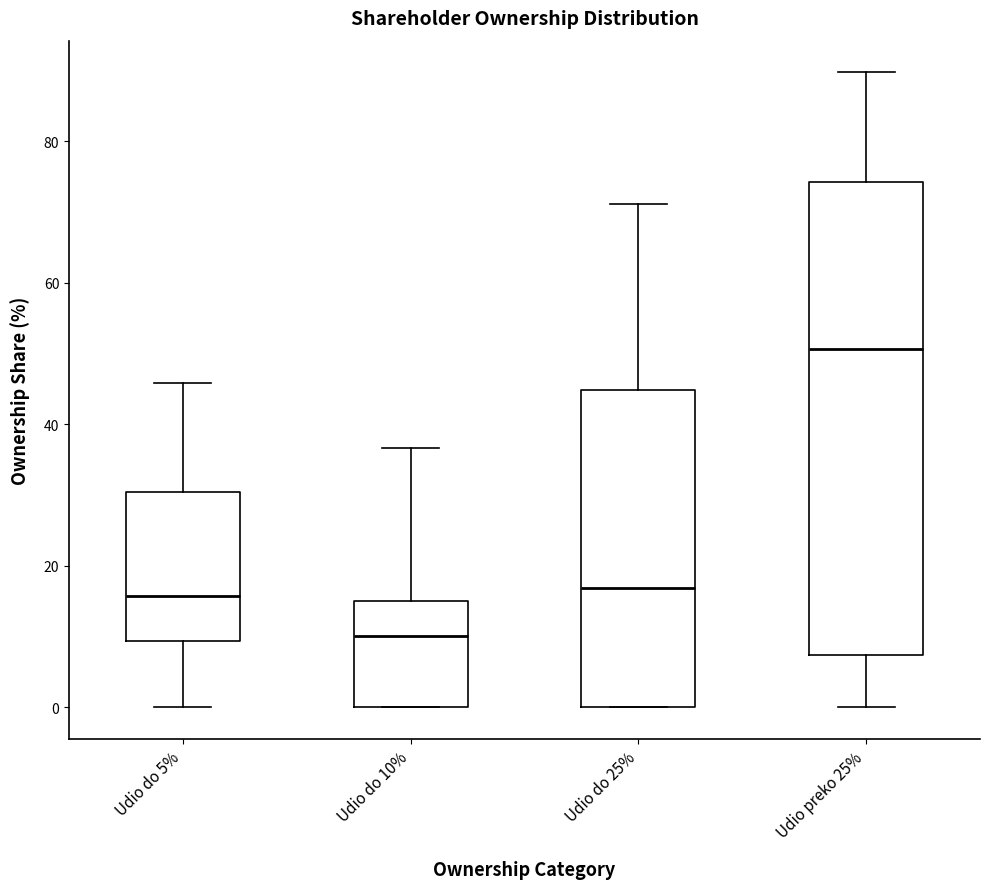

Which box's median line is the highest?

Udio preko 25%